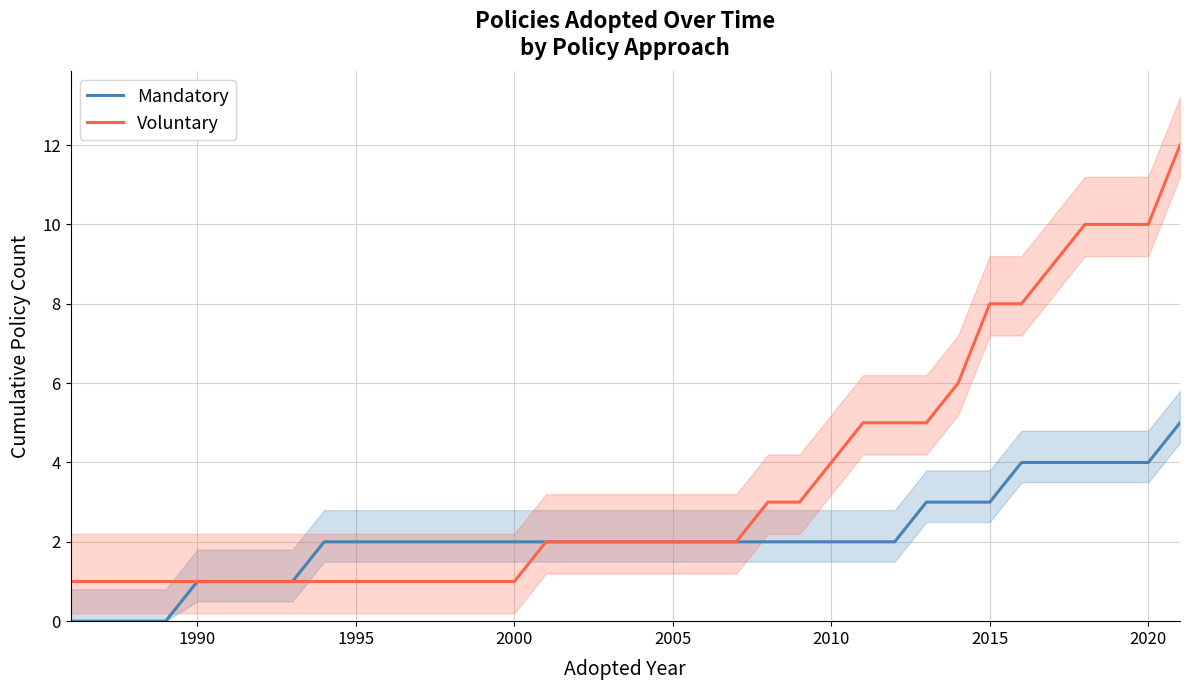

What are all the series names shown in the legend?

Mandatory, Voluntary